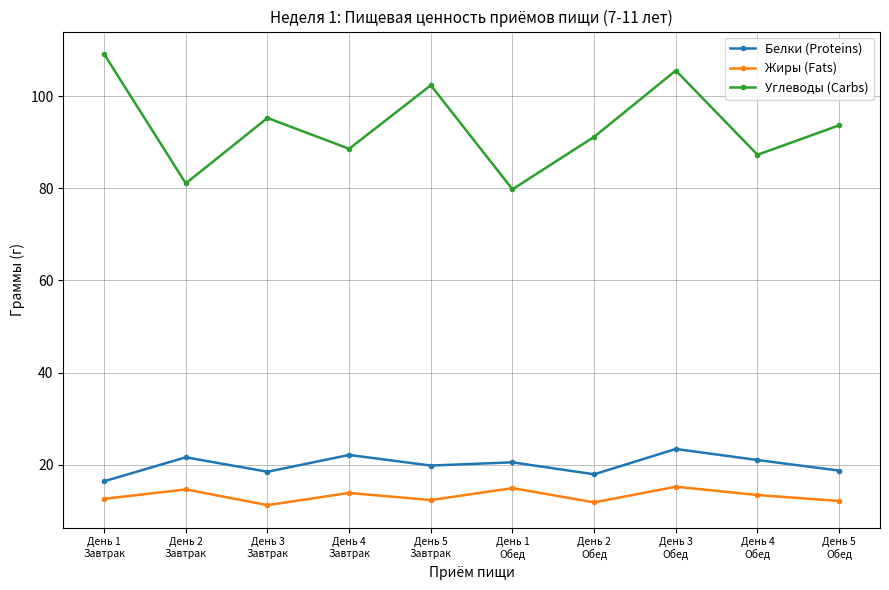

True or false: Углеводы (Carbs) and Жиры (Fats) intersect in this chart.

False